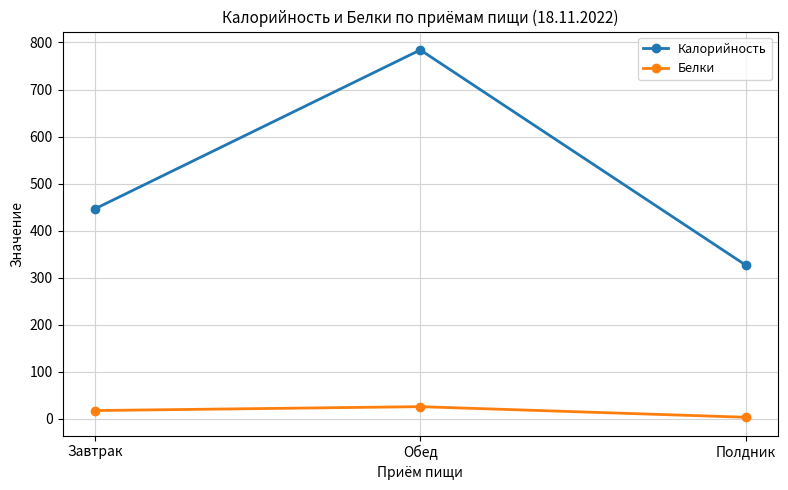

What is the difference between the maximum and minimum values in the Белки series?

22.5